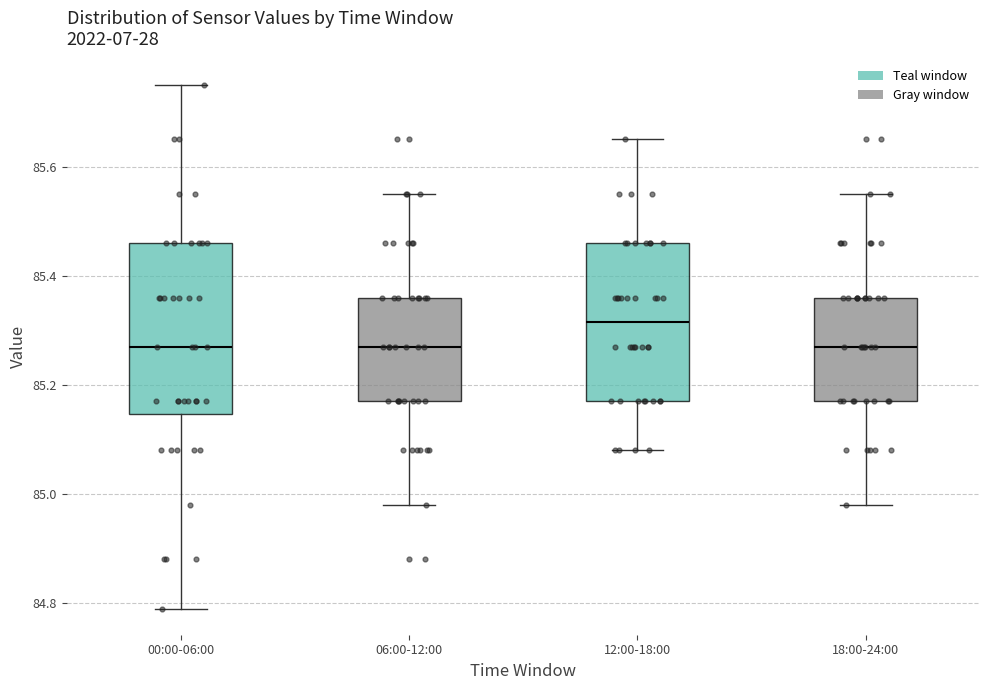

Comparing the boxes themselves (not the whiskers), which one is the tallest?

00:00-06:00